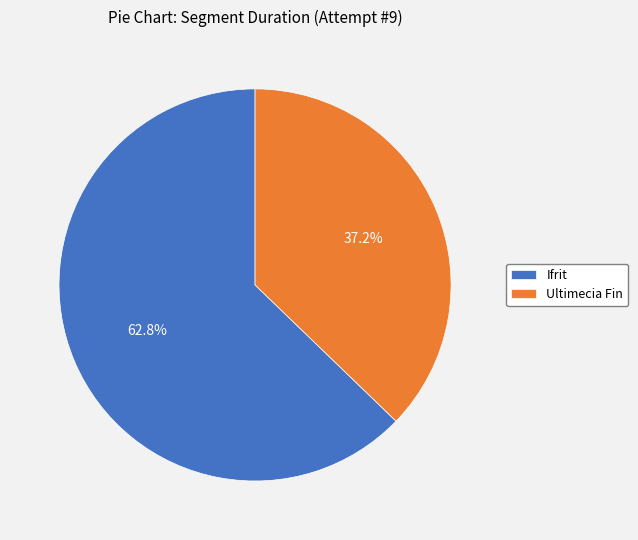

True or false: Ultimecia Fin accounts for 52% of the total.

False